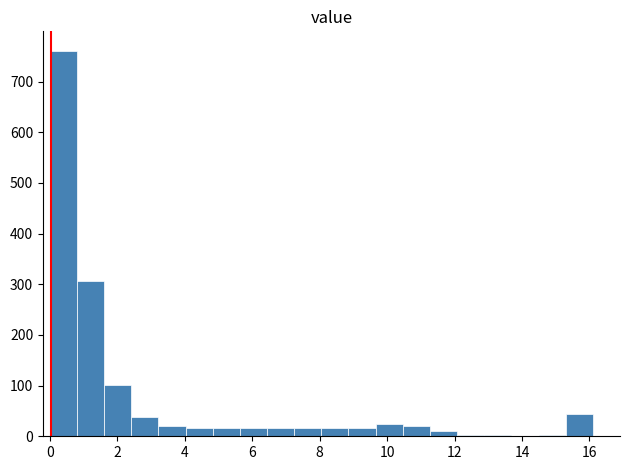

Reading left to right, list every bar in this chart as the range it spans on the x-axis followed by its height. Neither the bar edges nor the heights are printed on the chart, so give them approximately, as read against the axes.

0.0 to 0.8: 760
0.8 to 1.6: 310
1.6 to 2.4: 100
2.4 to 3.2: 40
3.2 to 4.0: 20
4.0 to 4.8: 20
4.8 to 5.6: 20
5.6 to 6.4: 20
6.4 to 7.2: 20
7.2 to 8.0: 20
8.0 to 8.8: 20
8.8 to 9.6: 20
9.6 to 10.4: 20
10.4 to 11.2: 20
11.2 to 12.0: 10
12.0 to 12.8: under 10
12.8 to 13.6: under 10
13.6 to 14.4: 0
14.4 to 15.2: under 10
15.2 to 16.2: 40